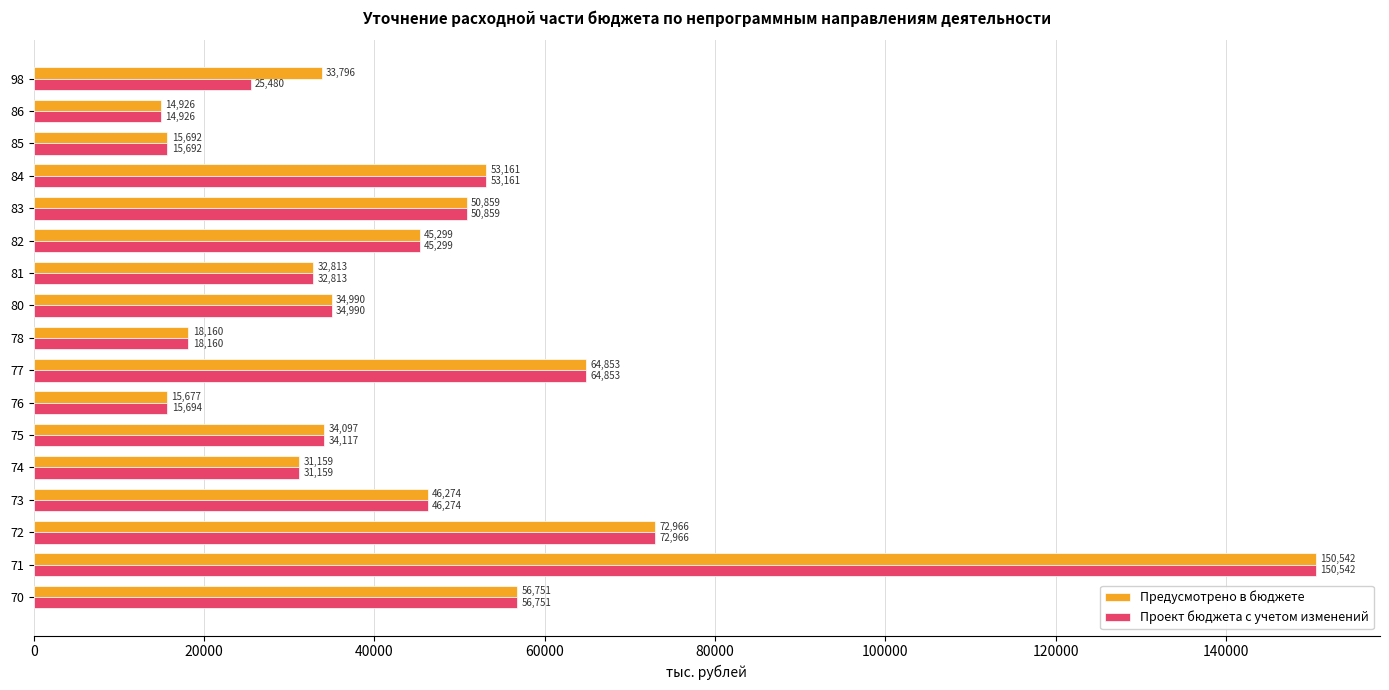

What is the difference between the maximum and minimum values in the Проект бюджета с учетом изменений series?

135615.5